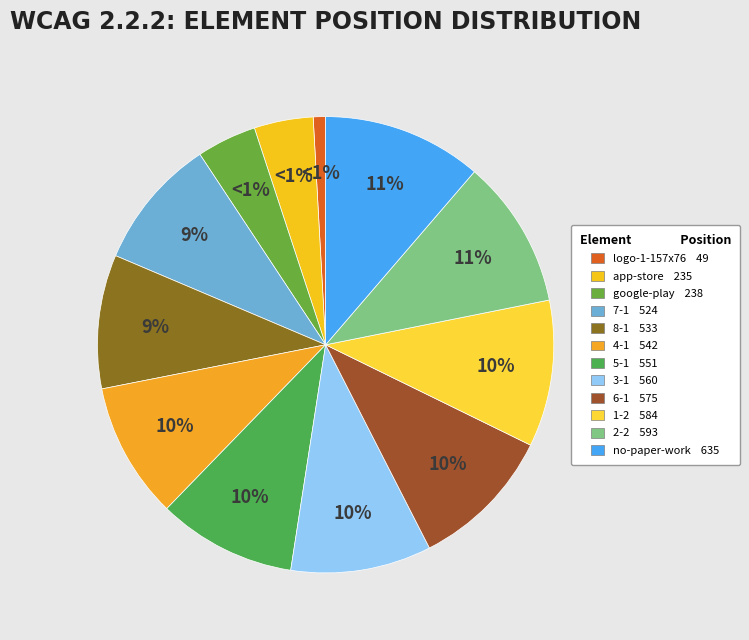

To the nearest percent, what percentage of the pie is google-play.png?

4%